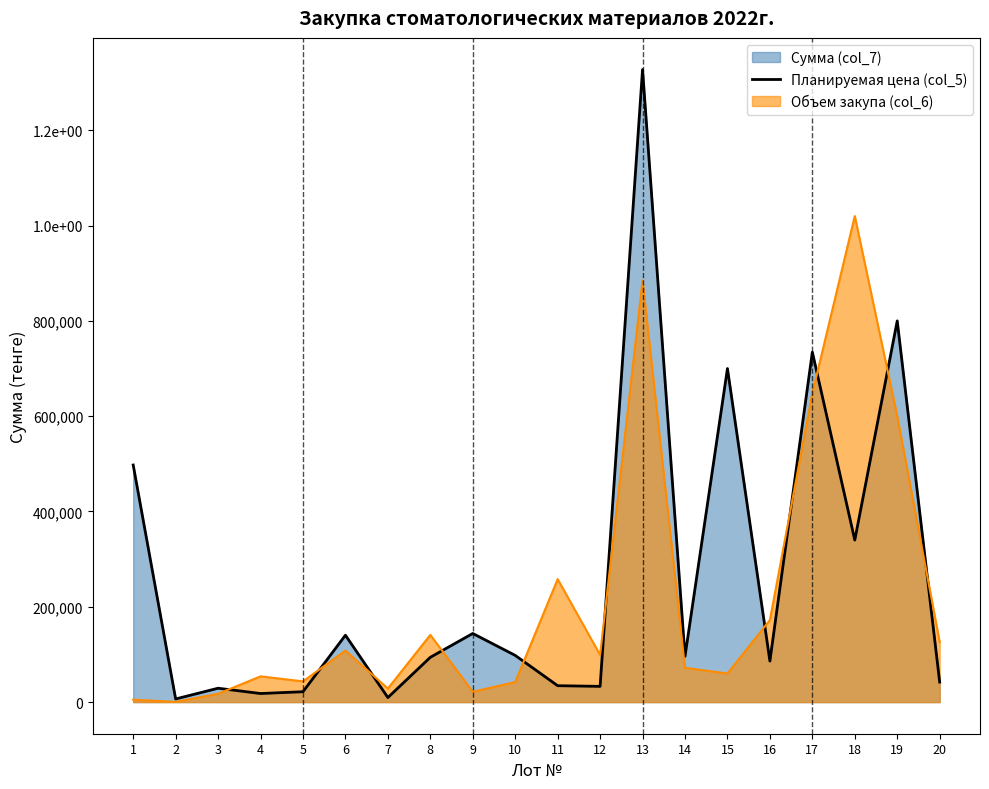

Does the chart display data point markers on the line(s)?

No